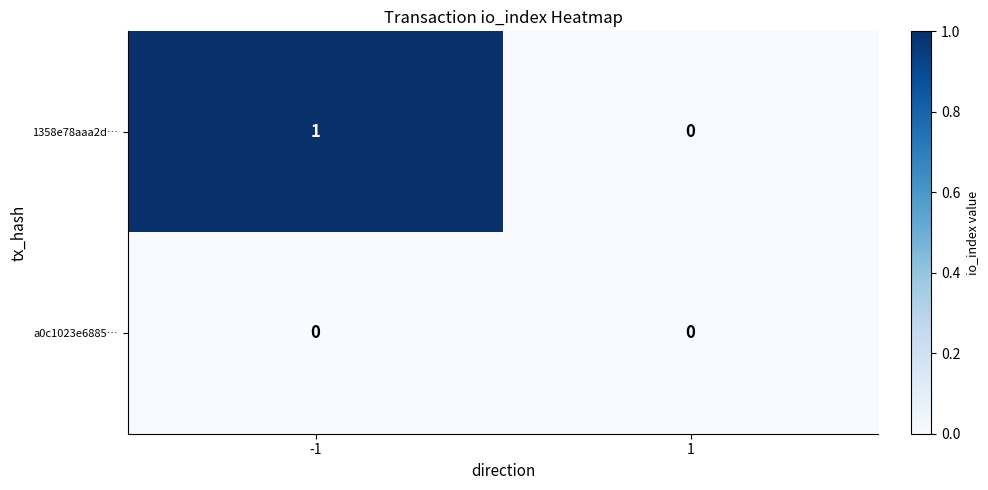

Is it true that 1358e78aaa2d… equals 1 at 1?

False